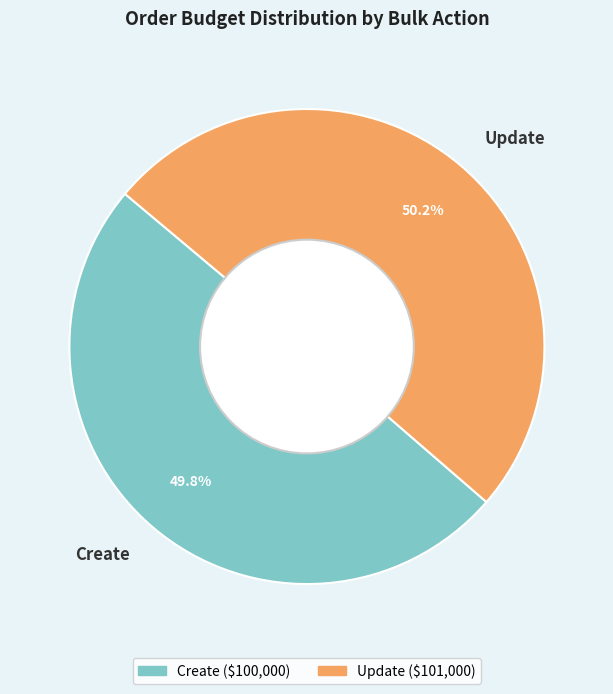

How many segments does this pie chart have?

2